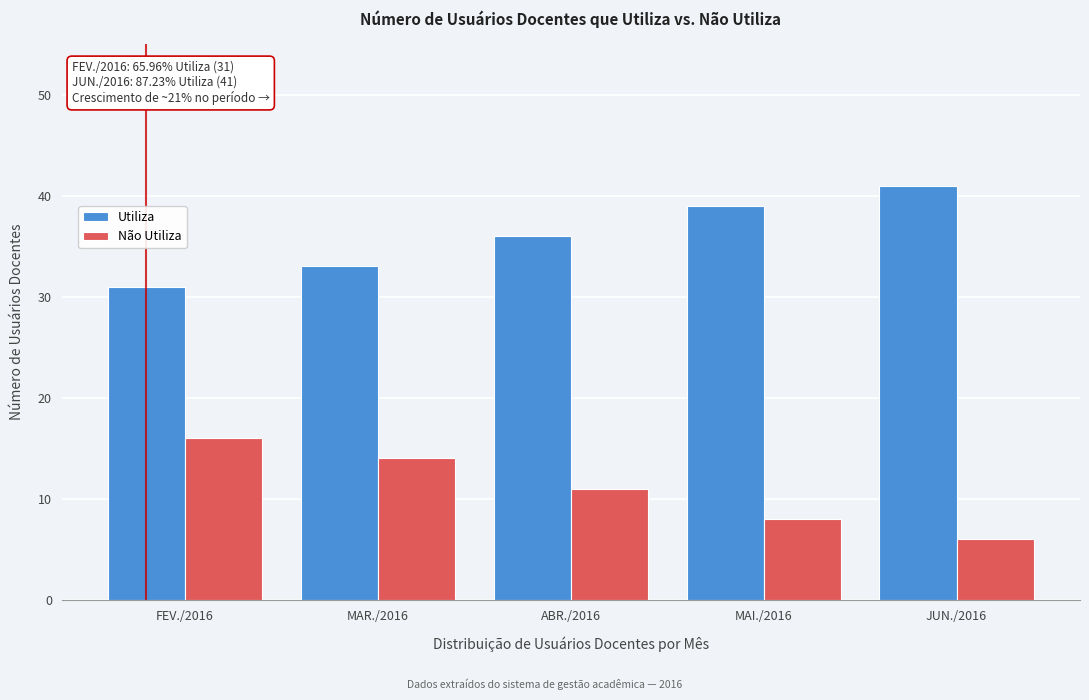

Reading right to left, what are all the values shown in this chart?

Utiliza: JUN./2016=41	MAI./2016=39	ABR./2016=36	MAR./2016=33	FEV./2016=31
Não Utiliza: JUN./2016=6	MAI./2016=8	ABR./2016=11	MAR./2016=14	FEV./2016=16